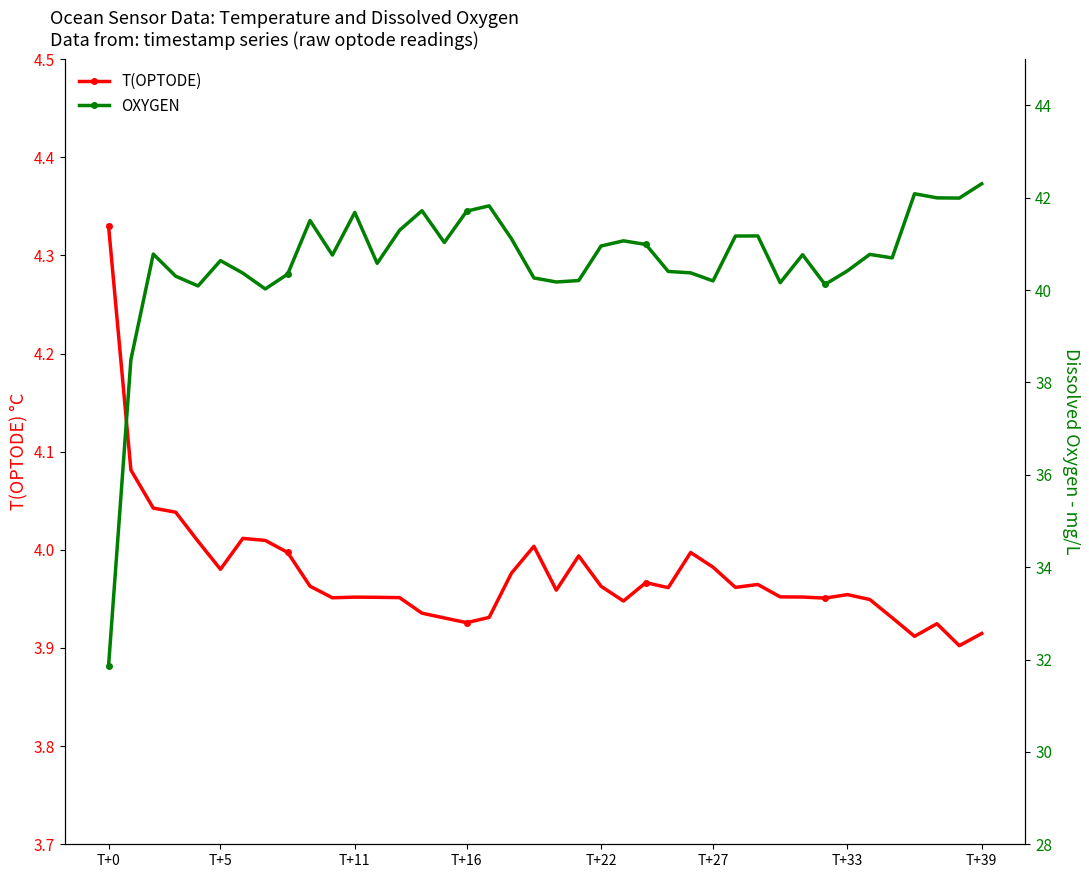

Is it true that T(OPTODE) equals 2.2 at T+16?

False